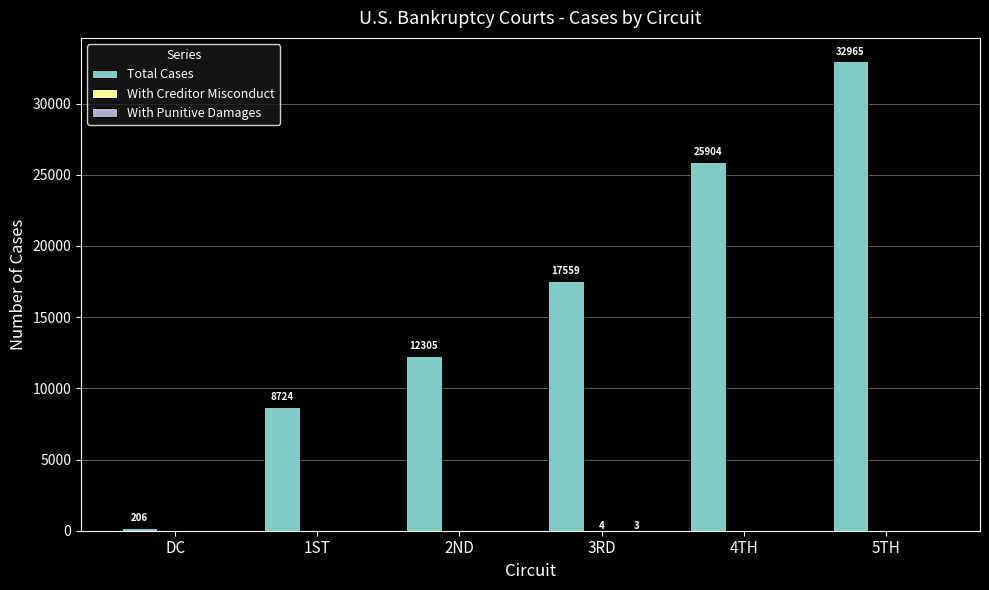

Between 1ST and 3RD, which series saw the biggest shift?

Total Cases